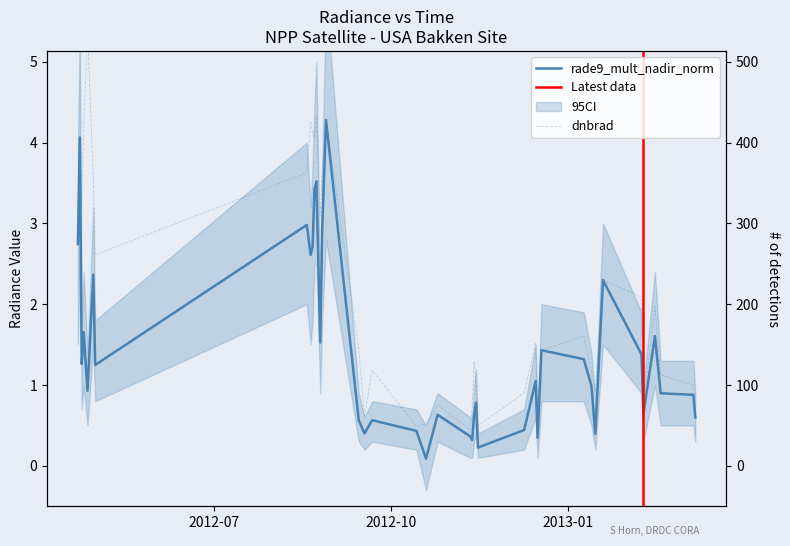

How many data points in dnbrad are above 1?

26